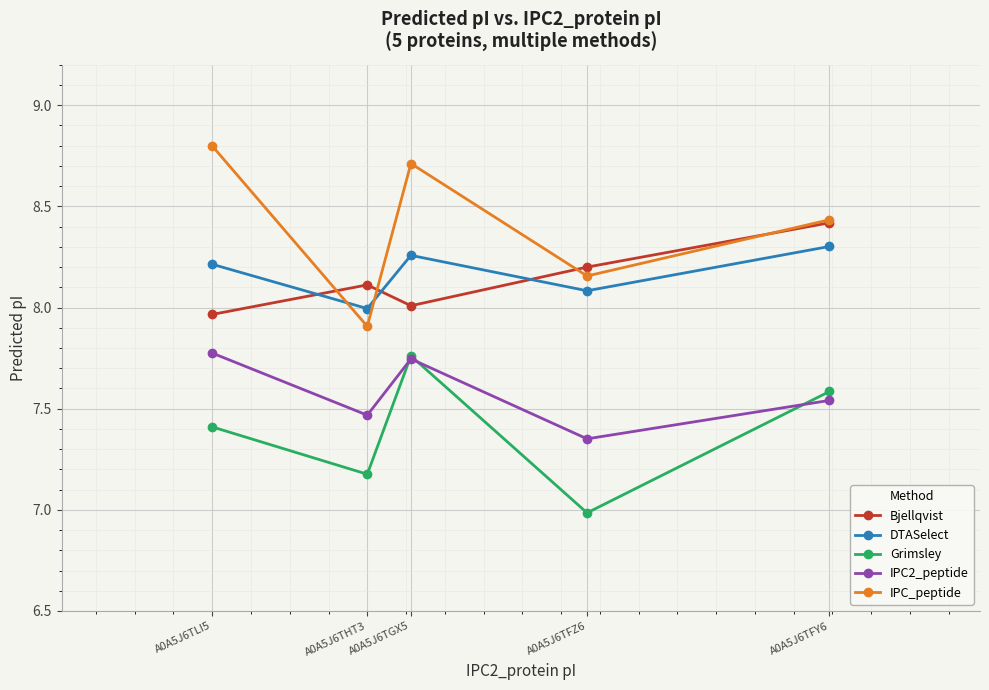

What is the value of the IPC_peptide point at the 2nd from the left?

7.9